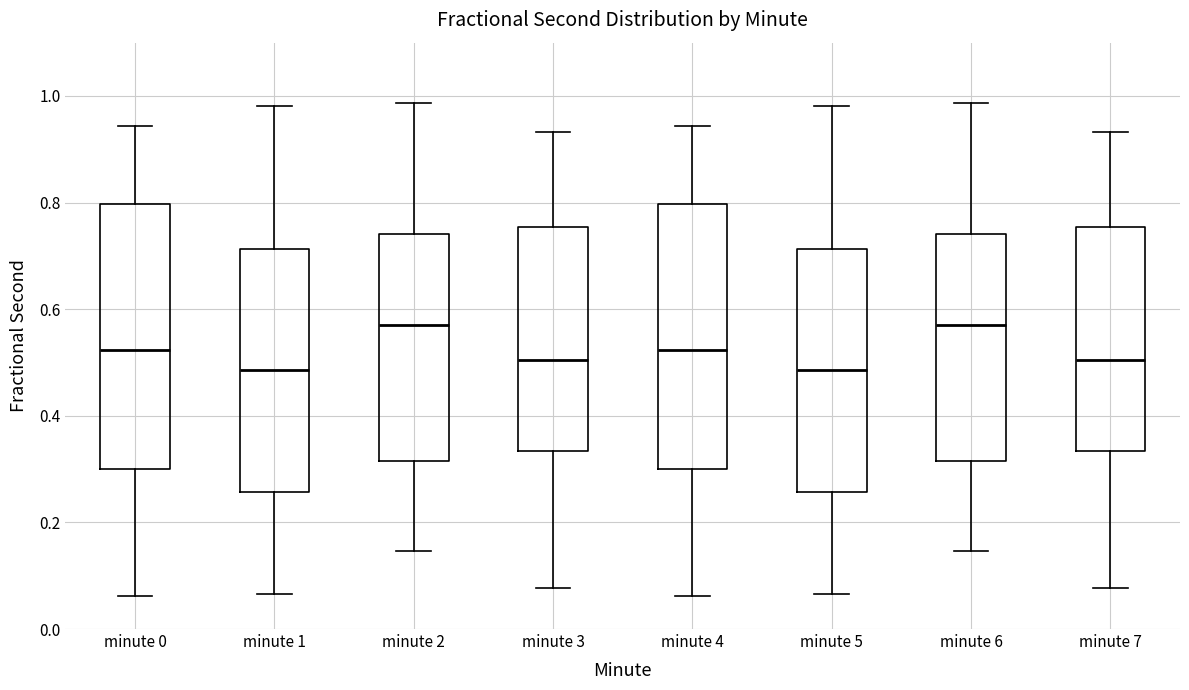

Reading left to right, read every box against the y-axis: the position of its median line, the range the box covers, and the ends of its whiskers. The values are not printed on the chart, so give them approximately, as read against the axis.

minute 0: median 0.52, box 0.30 to 0.80, whiskers 0.06 to 0.94
minute 1: median 0.48, box 0.26 to 0.72, whiskers 0.06 to 0.98
minute 2: median 0.58, box 0.32 to 0.74, whiskers 0.14 to 0.98
minute 3: median 0.50, box 0.34 to 0.76, whiskers 0.08 to 0.94
minute 4: median 0.52, box 0.30 to 0.80, whiskers 0.06 to 0.94
minute 5: median 0.48, box 0.26 to 0.72, whiskers 0.06 to 0.98
minute 6: median 0.58, box 0.32 to 0.74, whiskers 0.14 to 0.98
minute 7: median 0.50, box 0.34 to 0.76, whiskers 0.08 to 0.94